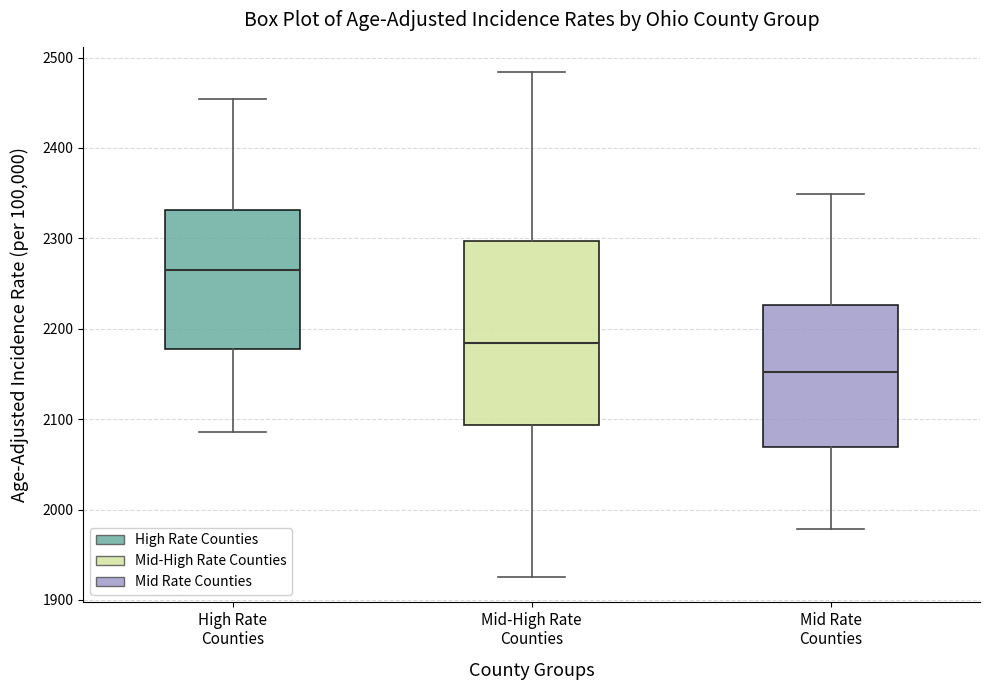

Reading left to right, read every box against the y-axis: the position of its median line, the range the box covers, and the ends of its whiskers. The values are not printed on the chart, so give them approximately, as read against the axis.

High Rate Counties: median 2260, box 2180 to 2330, whiskers 2090 to 2450
Mid-High Rate Counties: median 2180, box 2090 to 2300, whiskers 1930 to 2480
Mid Rate Counties: median 2150, box 2070 to 2230, whiskers 1980 to 2350